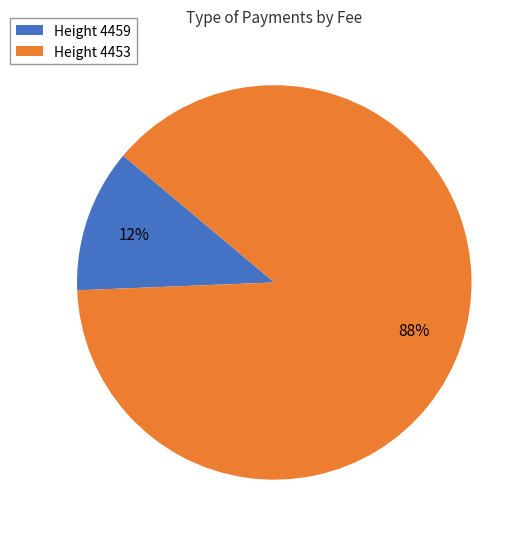

Is there a majority slice in this chart?

Yes